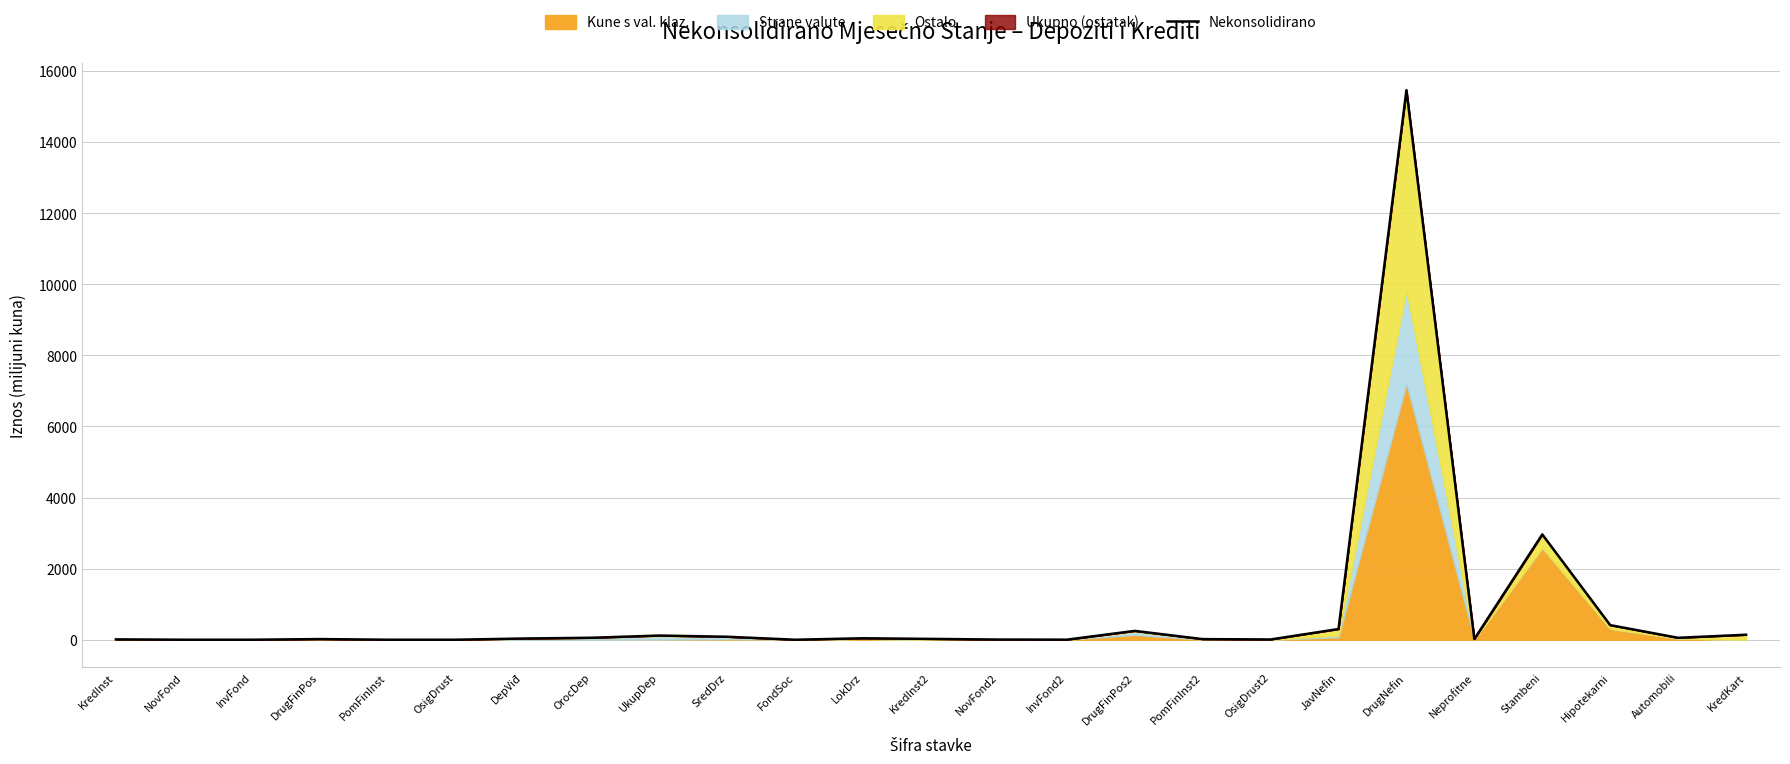

Reading left to right, what are all the values shown in this chart?

10.0	0.0	0.0	18.2	0.0	0.0	34.0	55.2	117.4	83.2	0.0	41.0	23.1	4.8	1.7	248.4	17.2	7.3	301.0	15461.4	18.8	2962.1	410.4	54.1	140.1